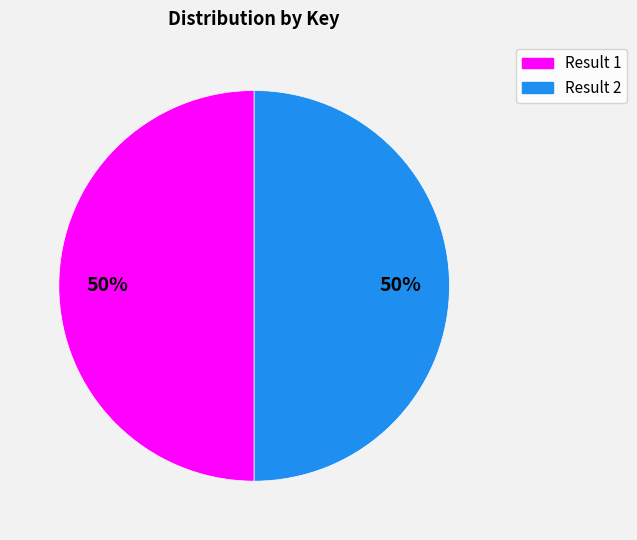

Do Result 2 and Result 1 together represent more than half of the pie?

Yes